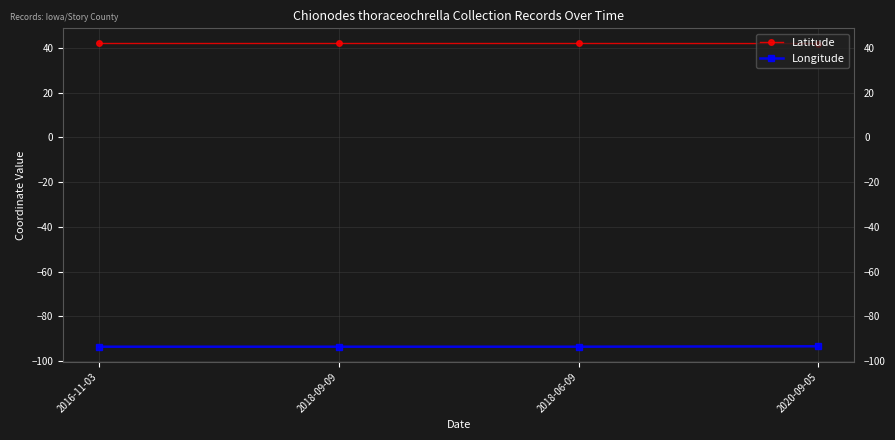

What is the sum of all Longitude values?

-374.3